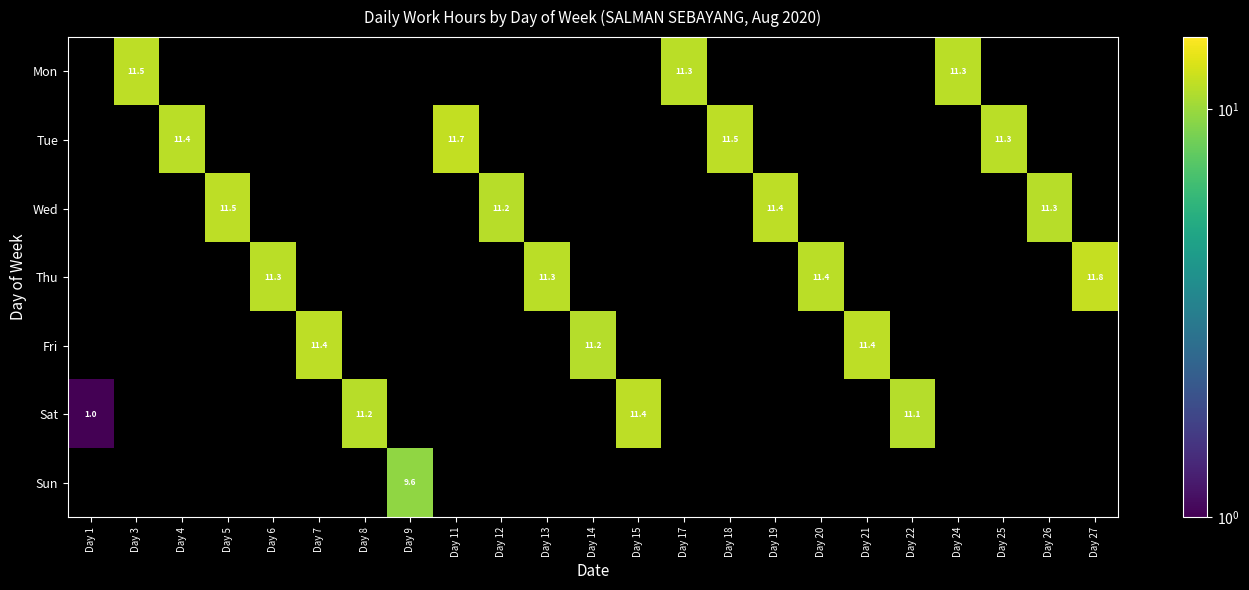

The Tue series shows 6.3 at Day 4. True or false?

False